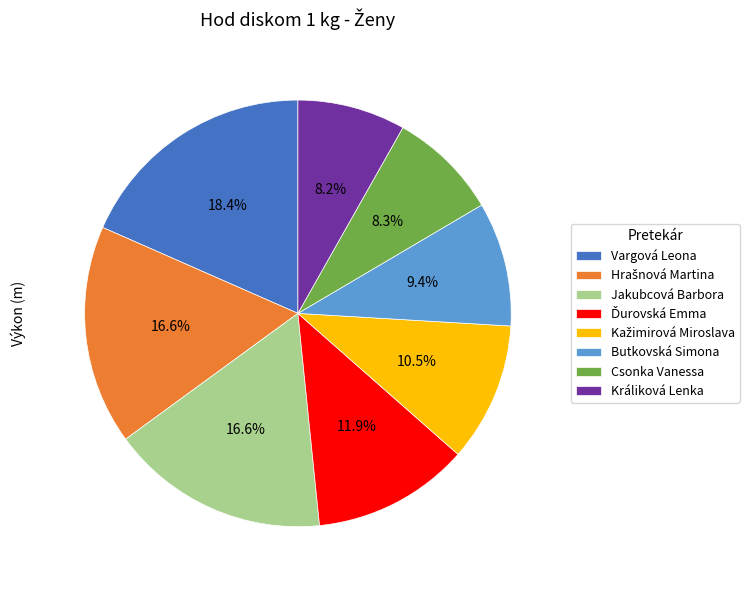

Does any single category account for the majority?

No